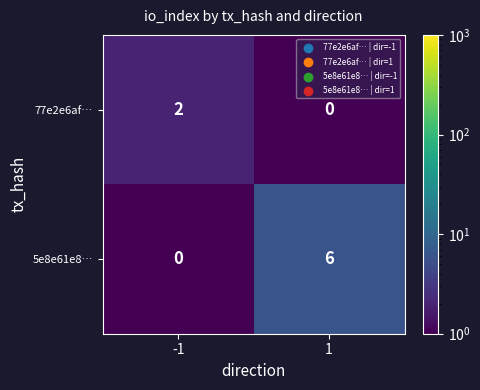

Is it true that 77e2e6af… equals 0 at 1?

True